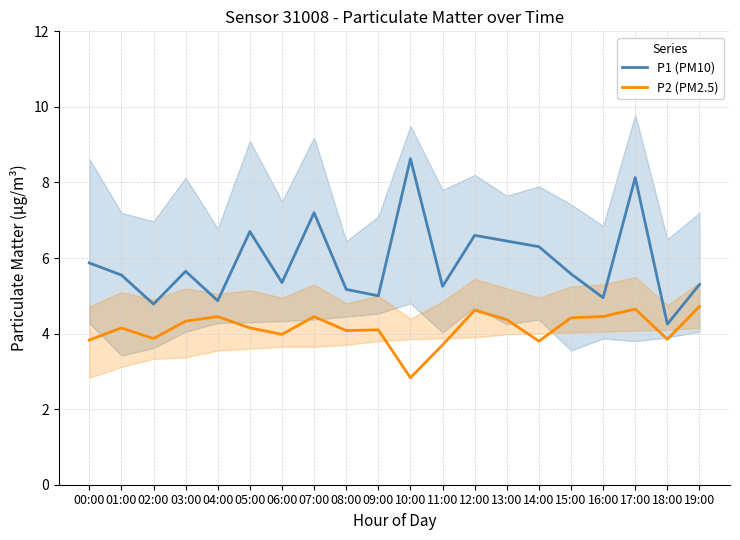

True or false: P2 (PM2.5) has more than 1 points higher than both neighbors.

True